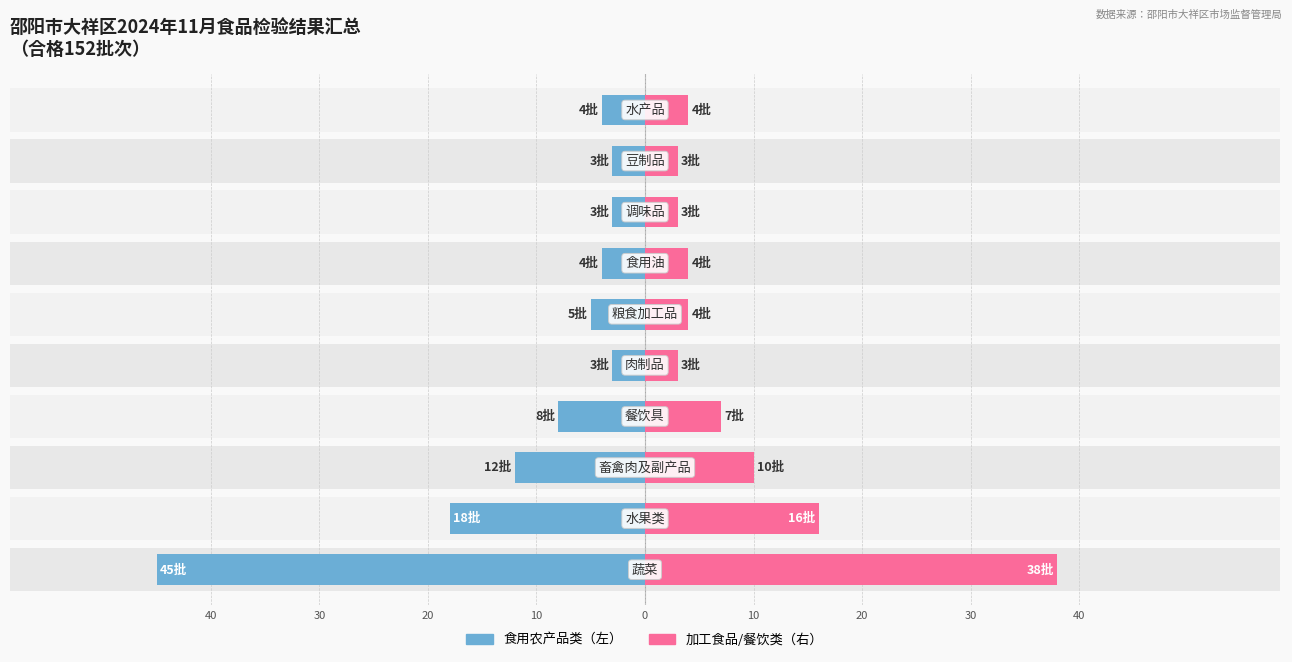

True or false: 加工食品/餐饮类 has a value of 1 at 0.

False